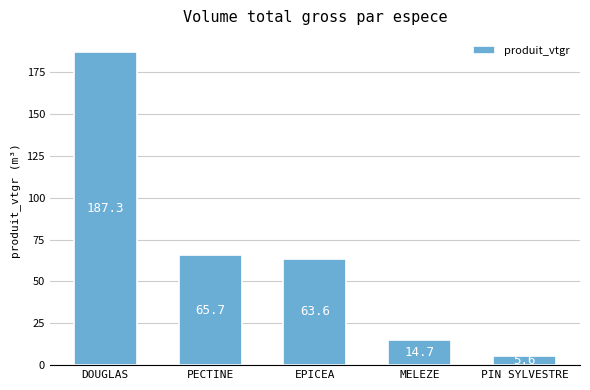

What is the smallest value displayed?

5.6